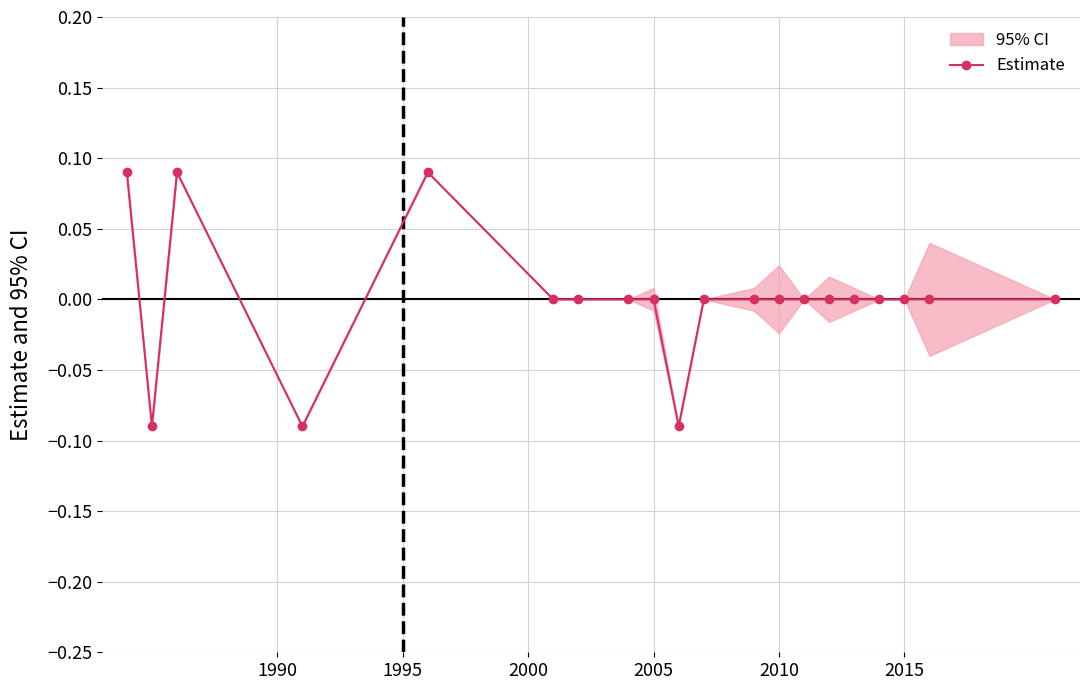

True or false: the data shows -0.0 at 18.

False